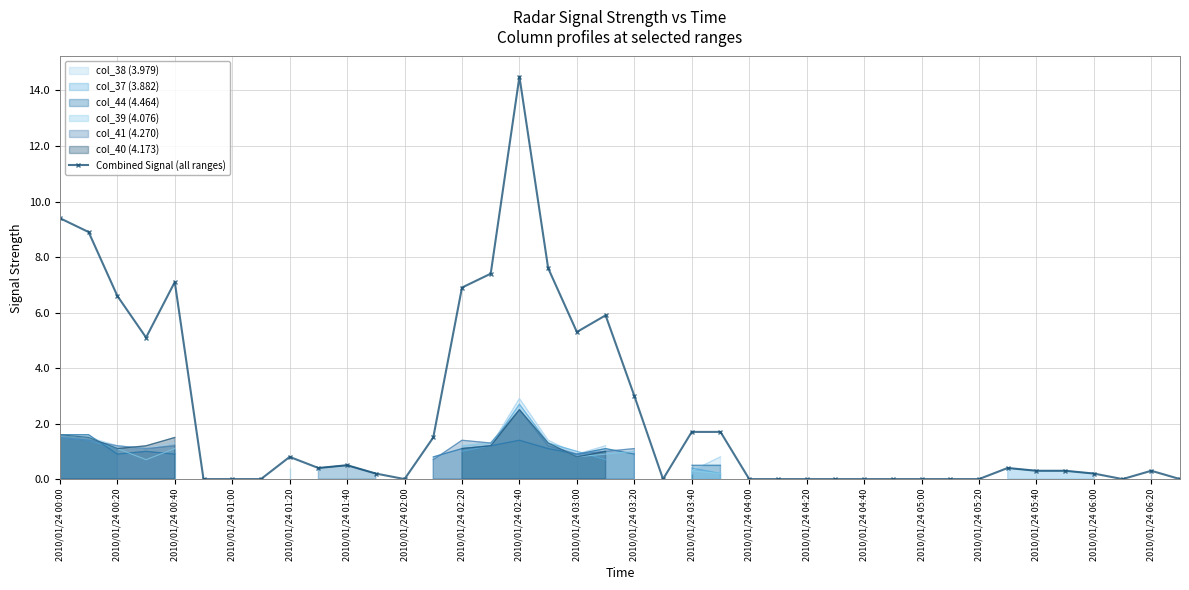

The value of Combined Signal (all ranges) at 2010/01/24 00:00 is 9.4. True or false?

True